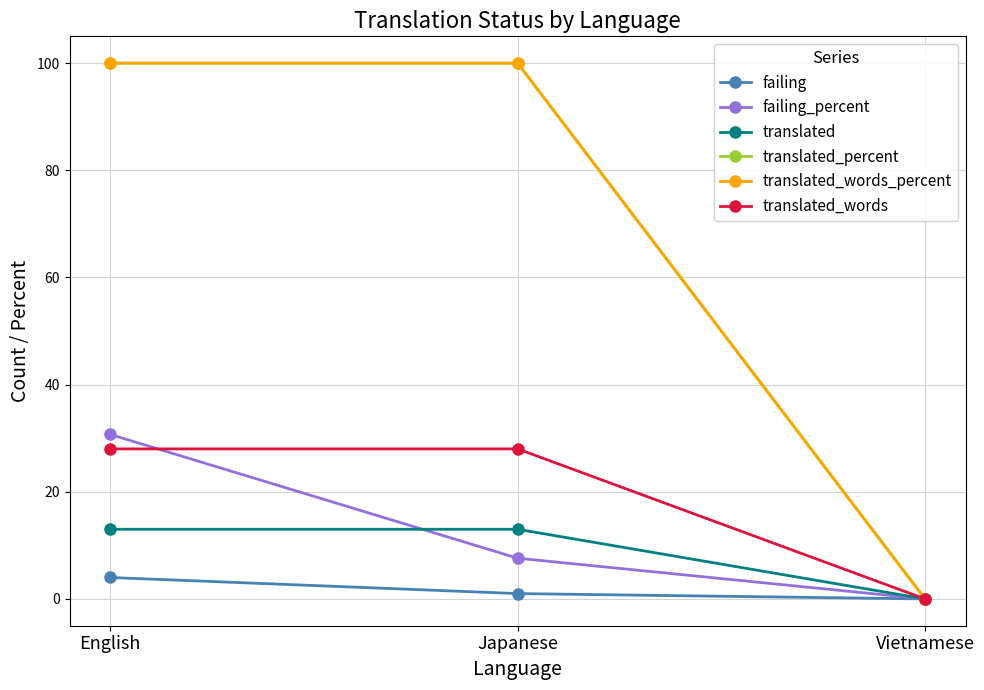

Reading left to right, extract all data points from this chart.

failing: 4.0	1.0	0.0
failing_percent: 30.7	7.6	0.0
translated: 13.0	13.0	0.0
translated_percent: 100.0	100.0	0.0
translated_words_percent: 100.0	100.0	0.0
translated_words: 28.0	28.0	0.0